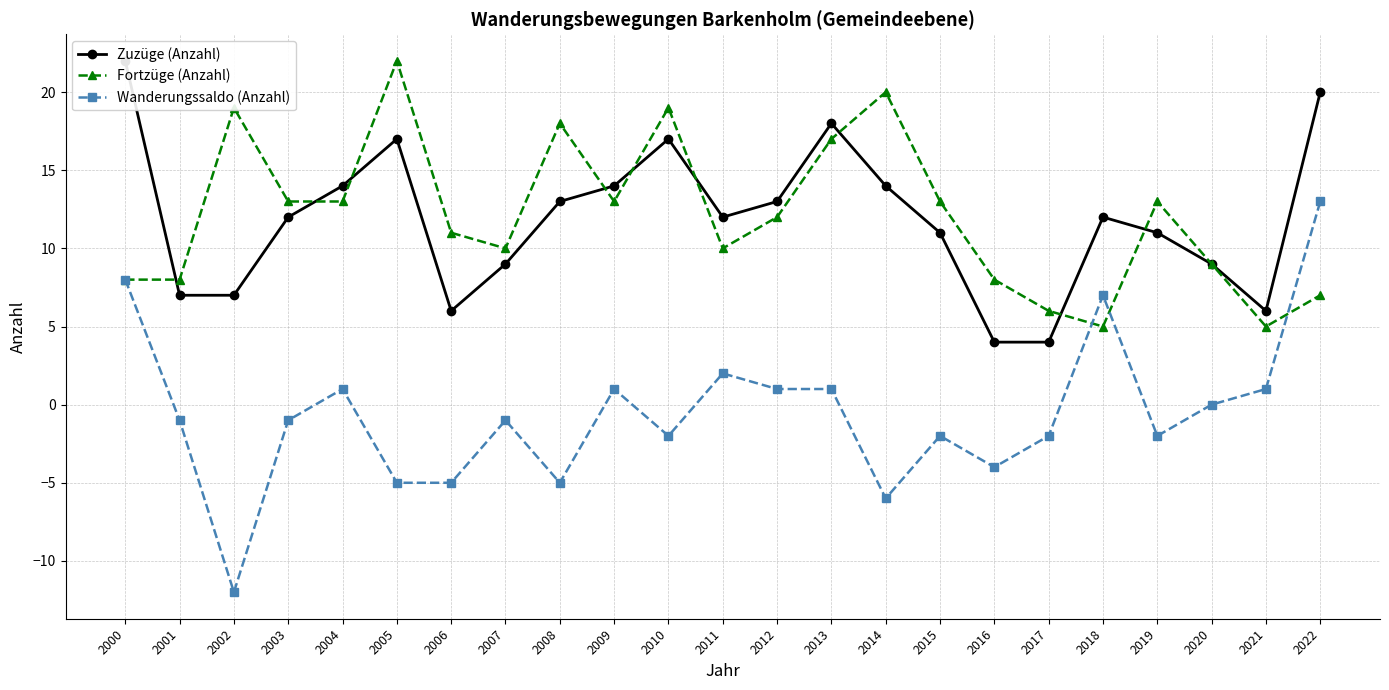

How many data points does each series have?

23